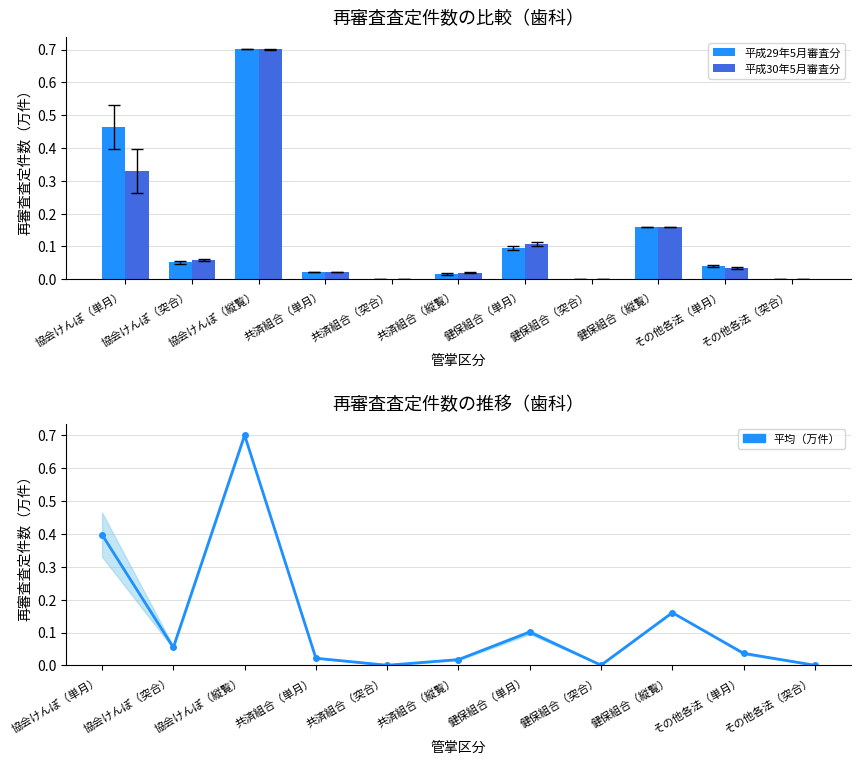

Reading right to left, transcribe all the data shown in this chart.

平成29年5月審査分: その他各法（突合）=0.0	その他各法（単月）=0.0	健保組合（縦覧）=0.2	健保組合（突合）=0.0	健保組合（単月）=0.1	共済組合（縦覧）=0.0	共済組合（突合）=0.0	共済組合（単月）=0.0	協会けんぽ（縦覧）=0.7	協会けんぽ（突合）=0.1	協会けんぽ（単月）=0.5
平成30年5月審査分: その他各法（突合）=0.0	その他各法（単月）=0.0	健保組合（縦覧）=0.2	健保組合（突合）=0.0	健保組合（単月）=0.1	共済組合（縦覧）=0.0	共済組合（突合）=0.0	共済組合（単月）=0.0	協会けんぽ（縦覧）=0.7	協会けんぽ（突合）=0.1	協会けんぽ（単月）=0.3
平均（万件）: その他各法（突合）=0.0	その他各法（単月）=0.0	健保組合（縦覧）=0.2	健保組合（突合）=0.0	健保組合（単月）=0.1	共済組合（縦覧）=0.0	共済組合（突合）=0.0	共済組合（単月）=0.0	協会けんぽ（縦覧）=0.7	協会けんぽ（突合）=0.1	協会けんぽ（単月）=0.4